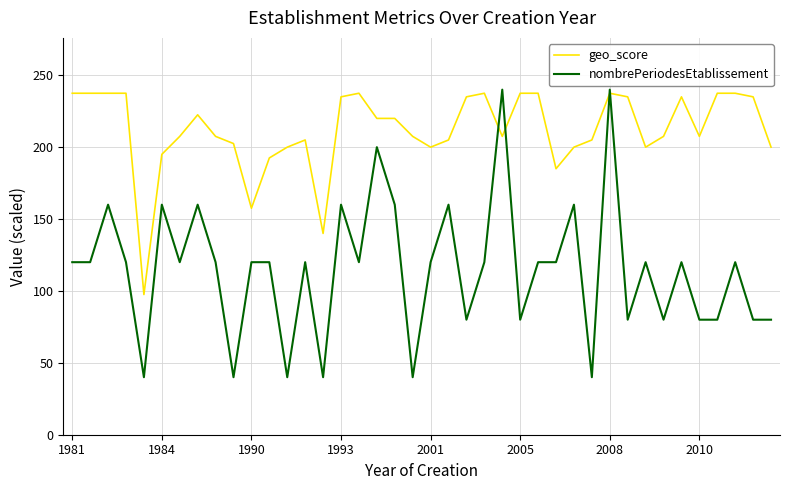

What is the lowest value of the geo_score series?

97.5